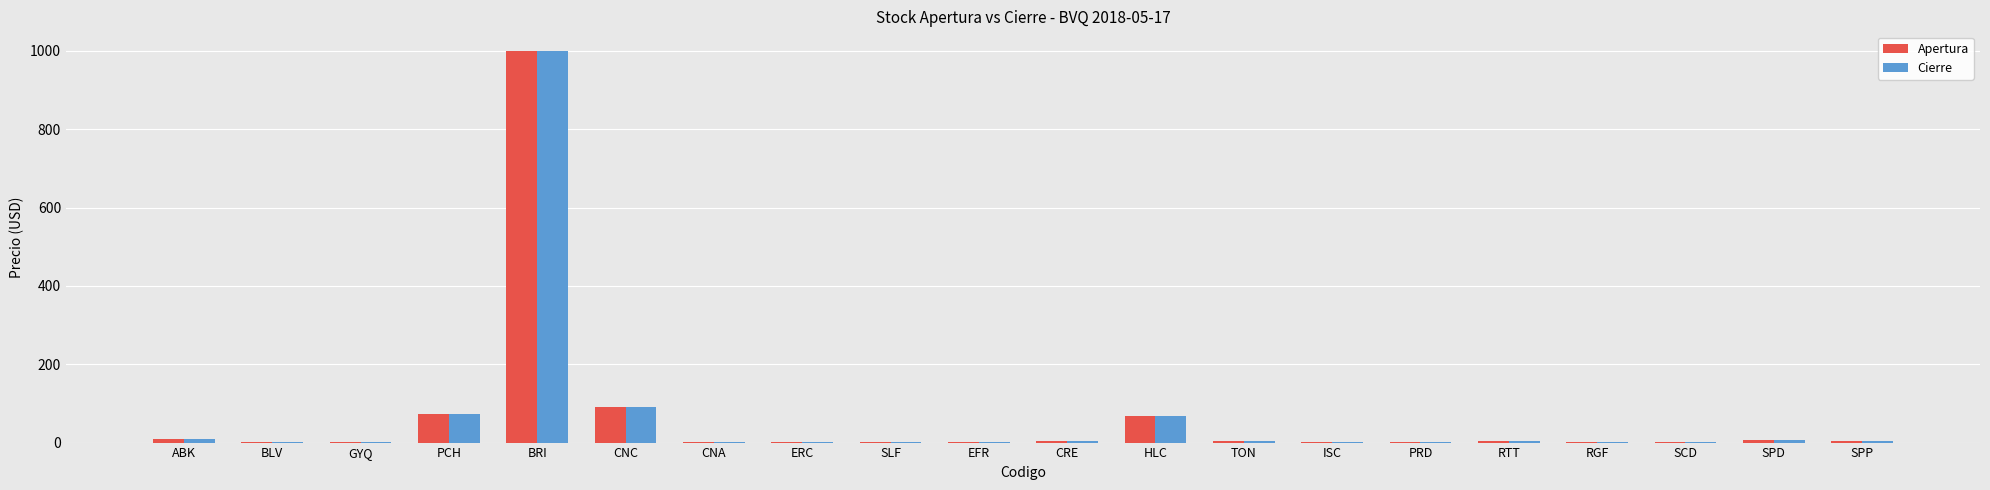

How many categories are shown in the chart?

20